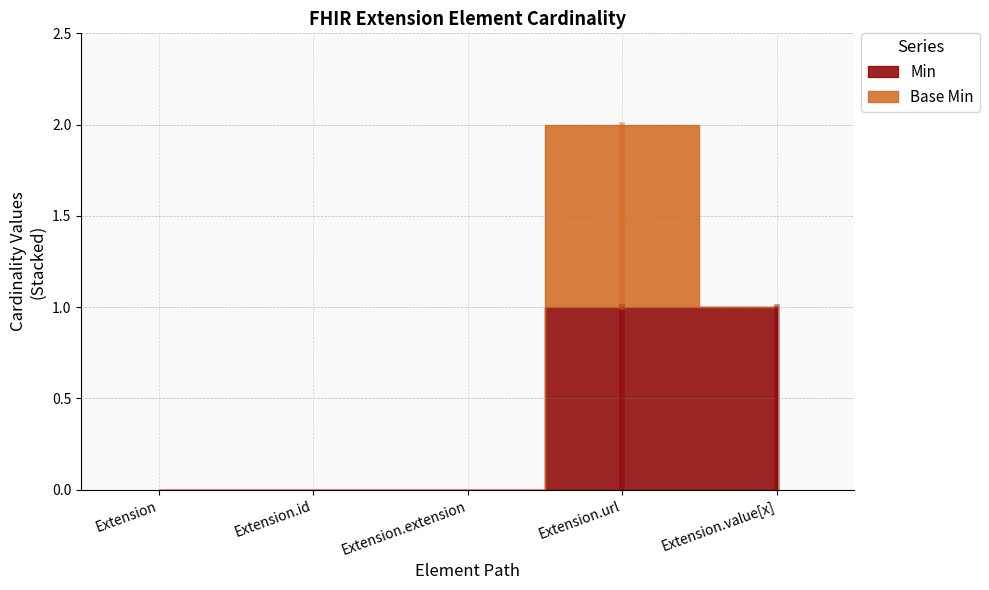

What is the label of the 5th point from the right?

Extension